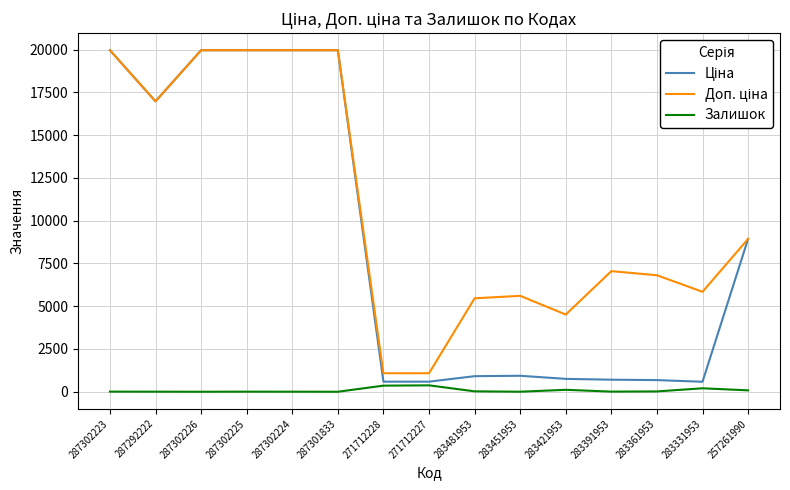

How many lines are shown in the chart?

3